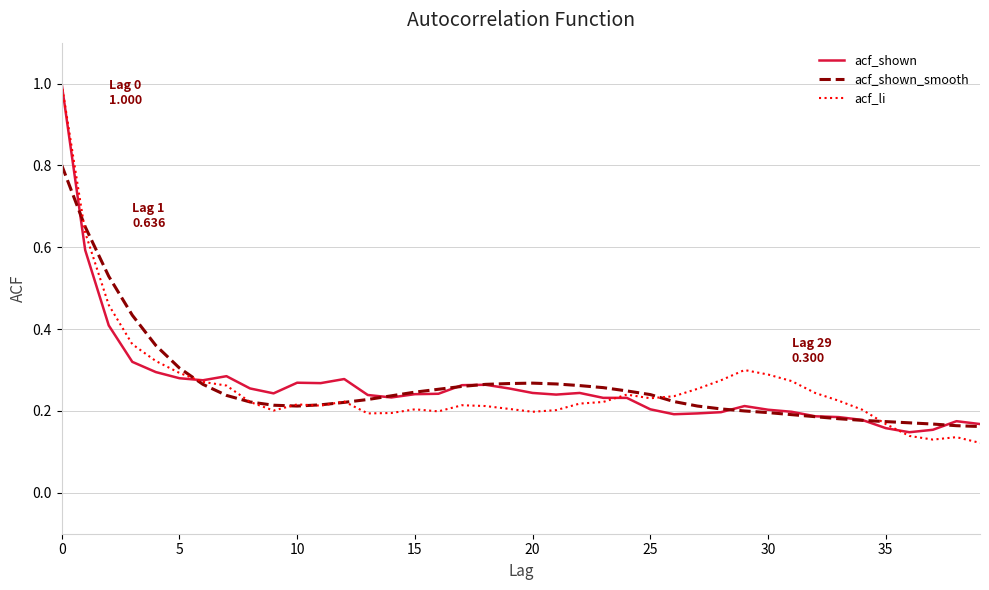

What is the greatest value displayed?

1.0